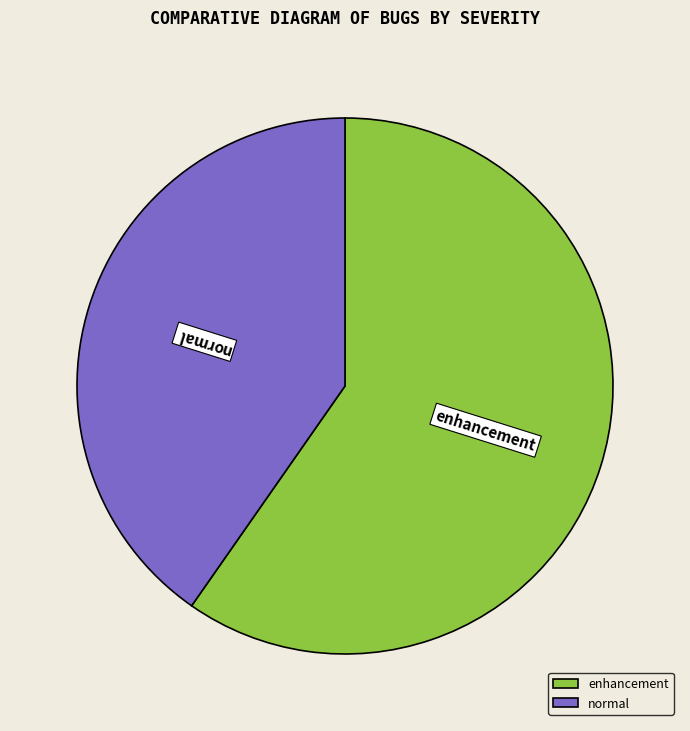

Do normal and enhancement together represent more than half of the pie?

Yes